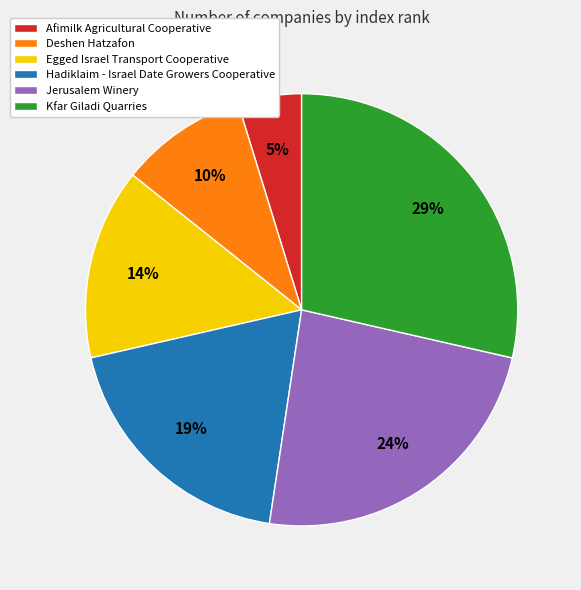

To the nearest percent, what is the difference between the Jerusalem Winery and Afimilk Agricultural Cooperative slice percentages?

19%